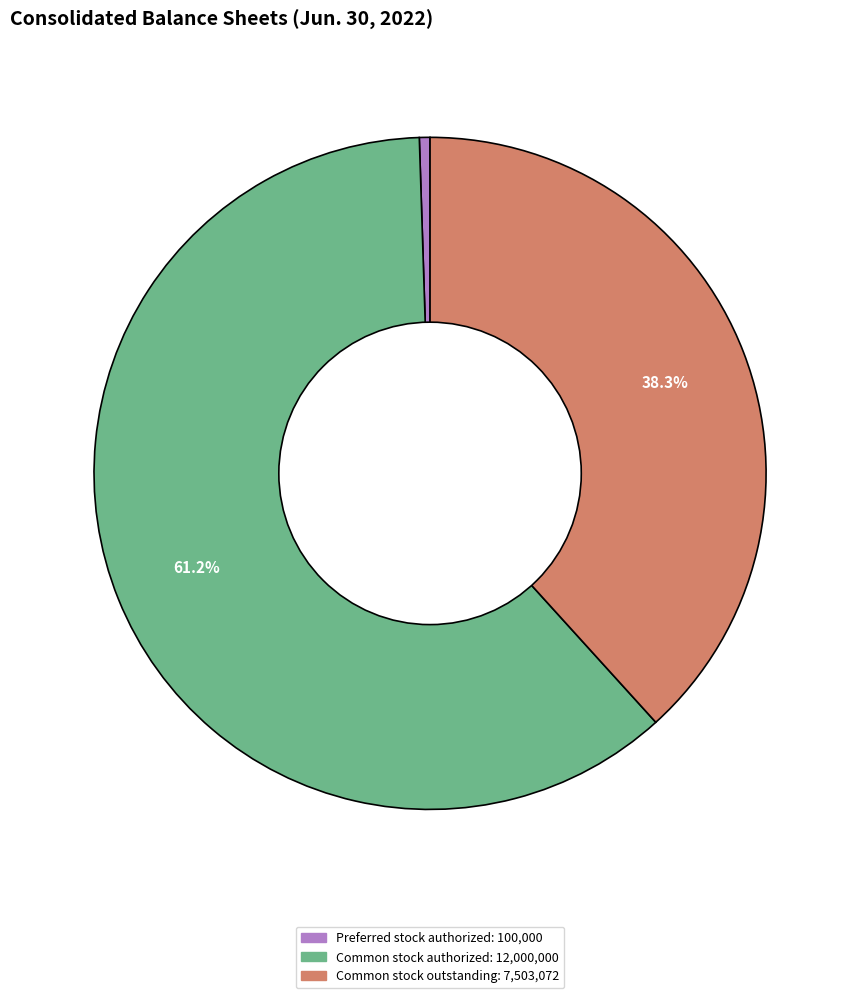

Does any single category account for the majority?

Yes